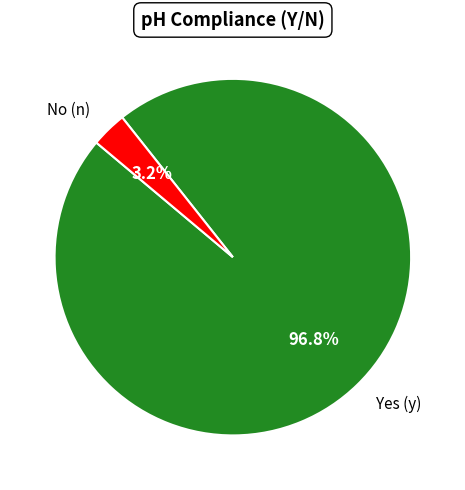

Which slice represents more than half of the pie?

Yes (y)